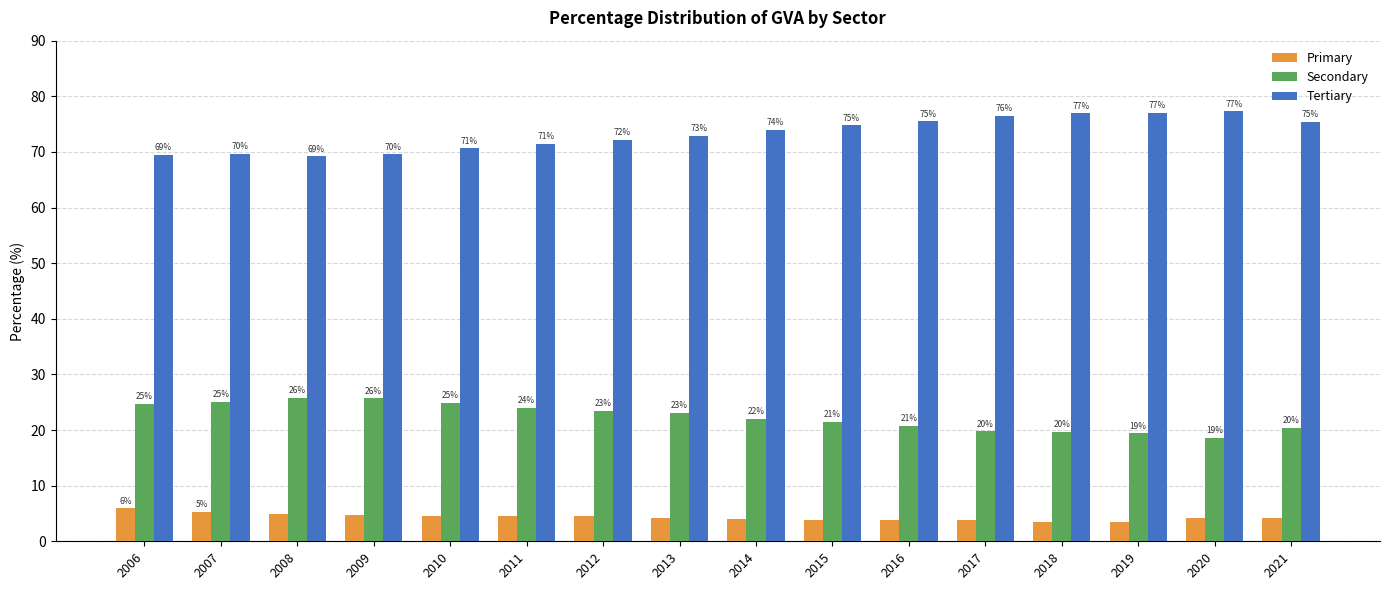

Which series changed the most between 2012 and 2020?

Tertiary